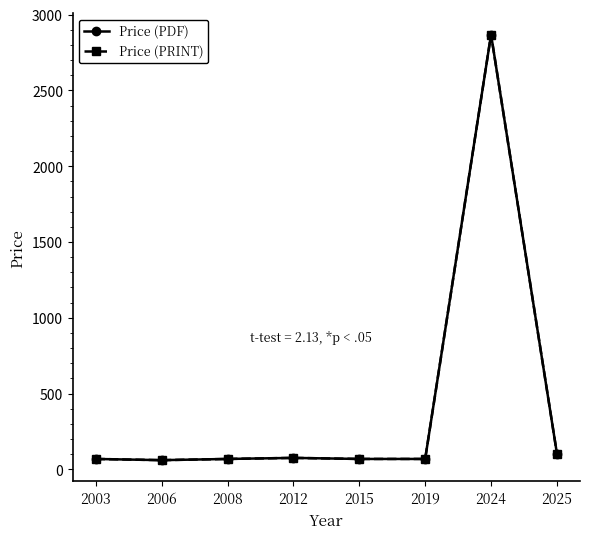

What is the sum of all Price (PRINT) values?

3385.6